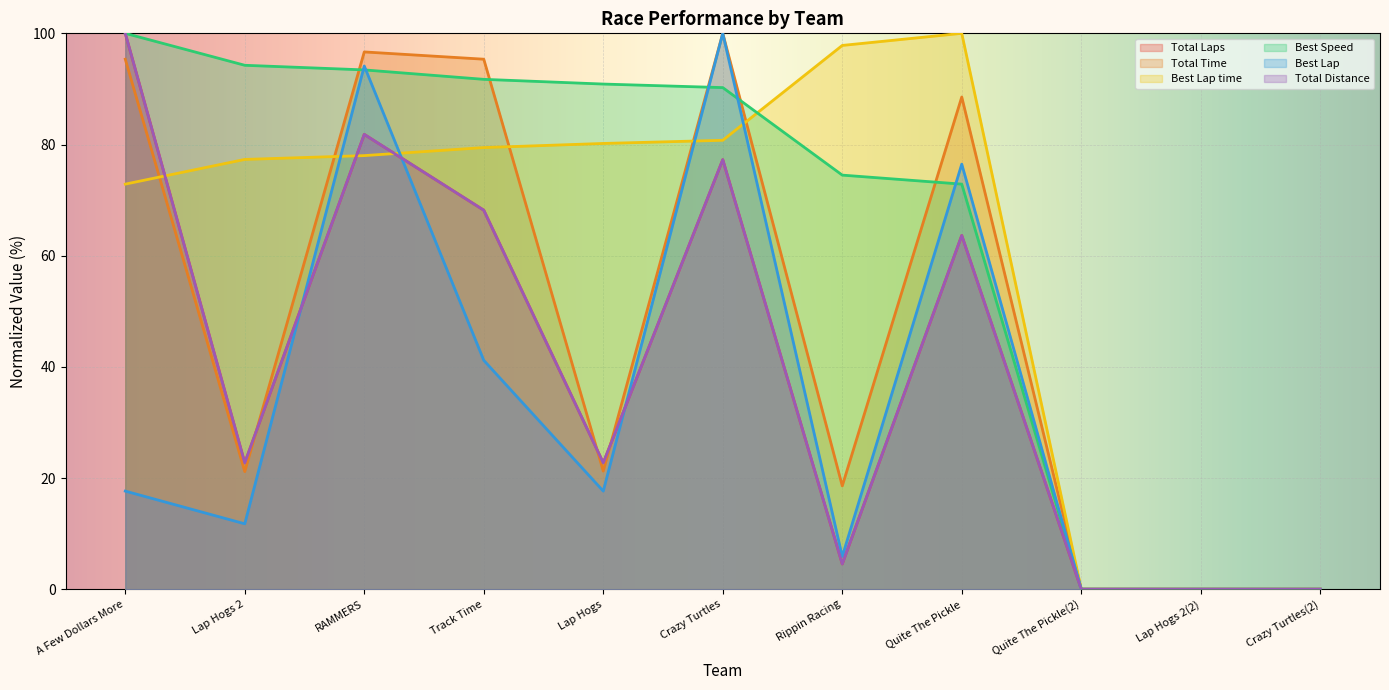

What is the maximum value for Total Time?

100.0